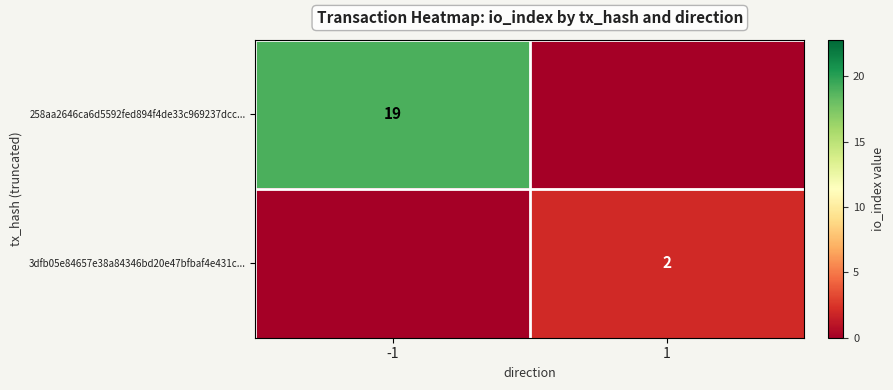

Is it true that 3dfb05e84657e38a84346bd20e47bfbaf4e431c... equals 2 at 1?

True